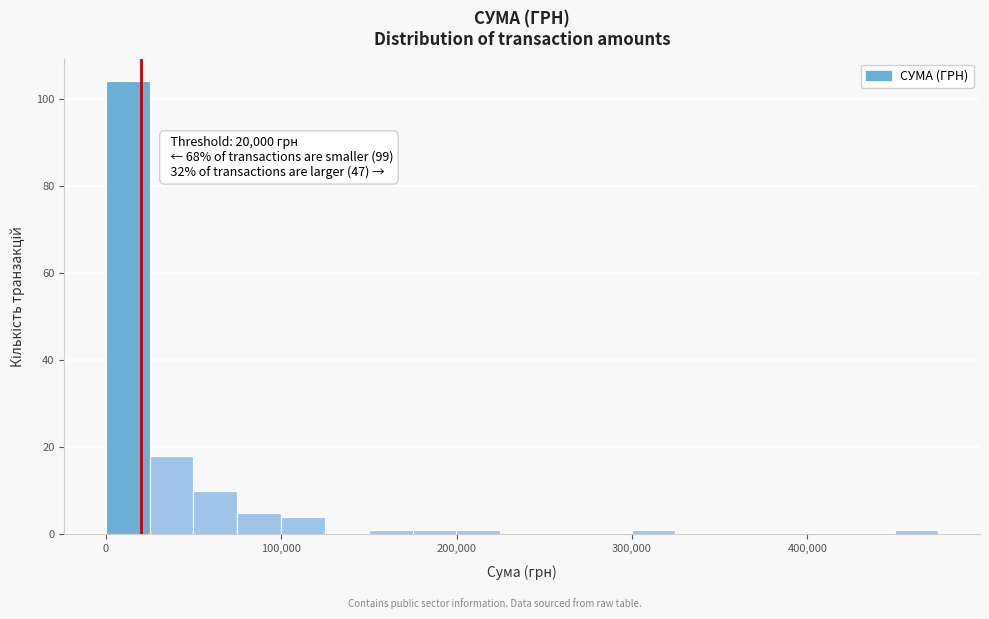

Read against the x-axis, roughly where is the centre of the tallest bar?

10000